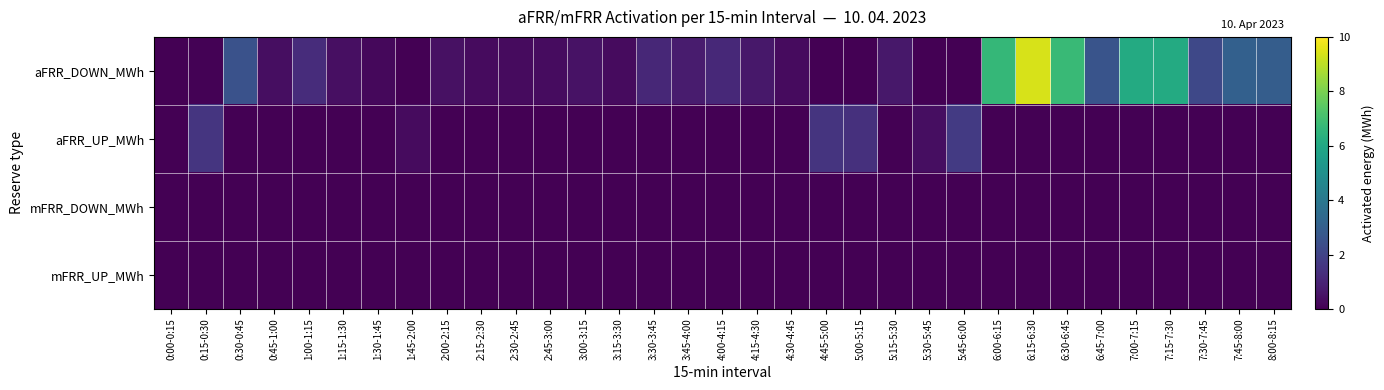

At which category is the sum across all series the highest?

6:15-6:30